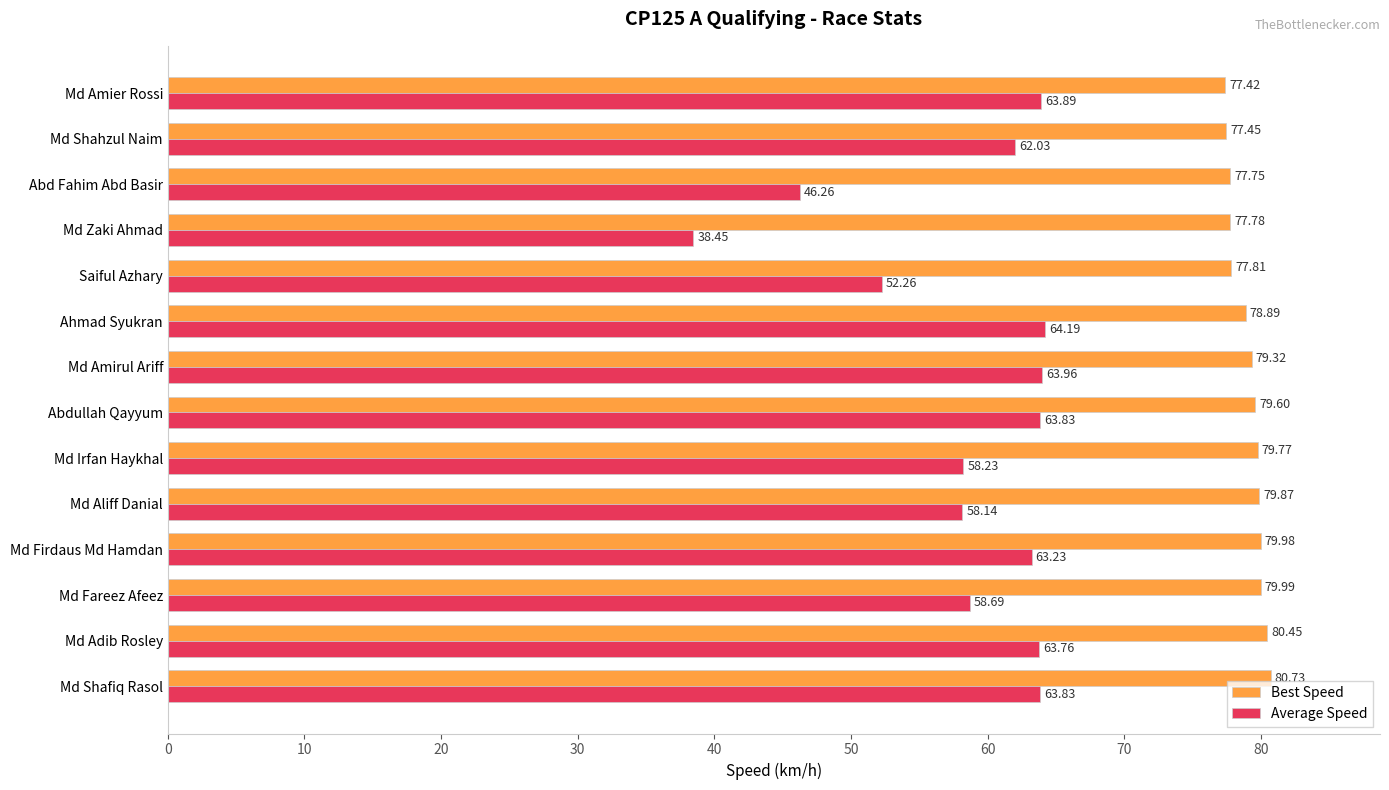

What is the highest value of the Average Speed series?

64.2